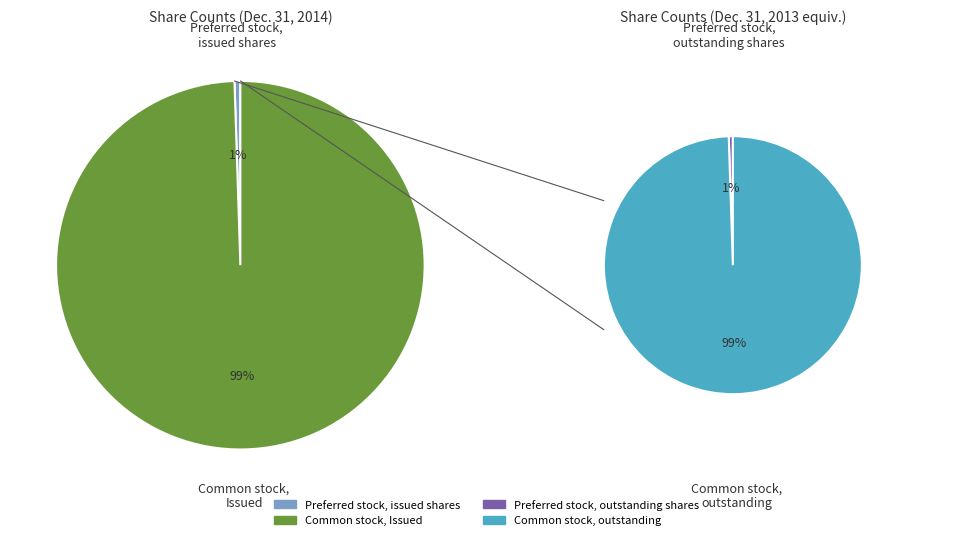

The Common stock, Issued slice represents 57% of the pie. True or false?

False